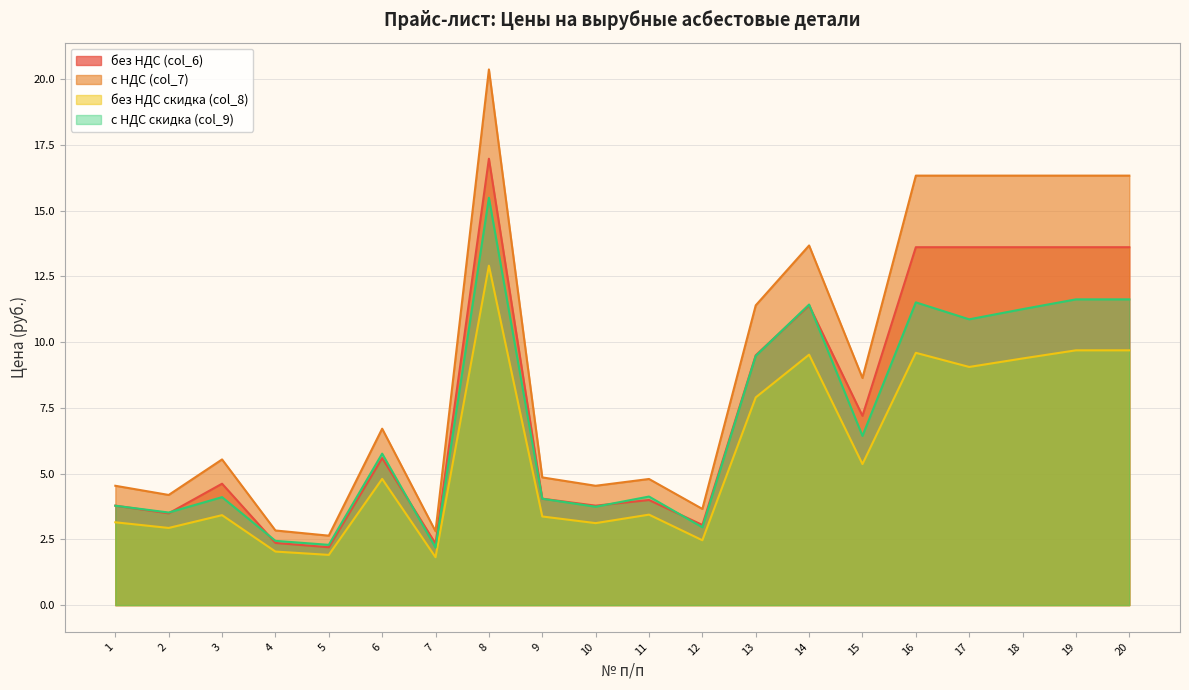

Rank the series by their average value, from lowest to highest.

без НДС скидка (col_8), с НДС скидка (col_9), без НДС (col_6), с НДС (col_7)